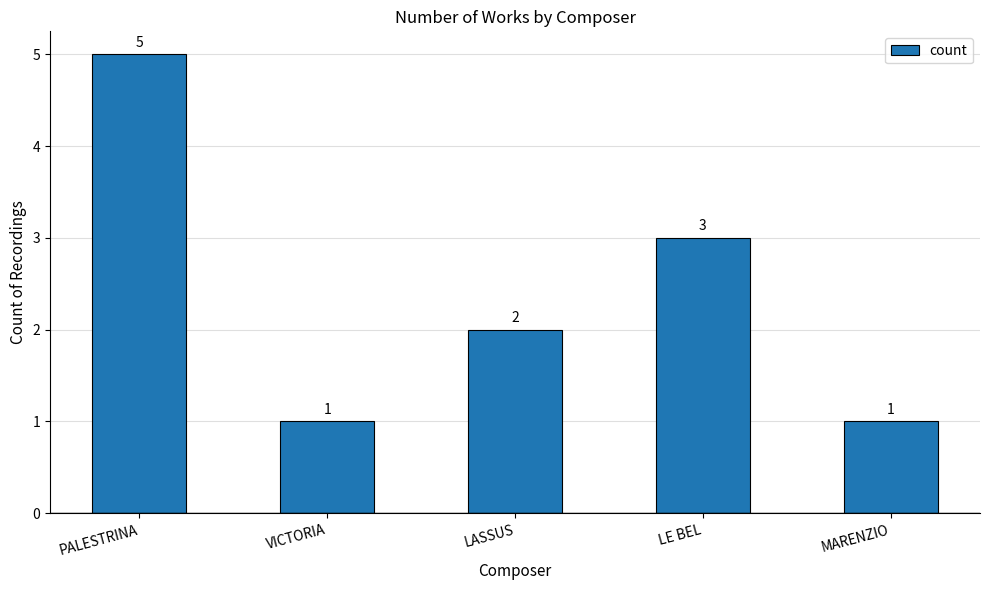

Count the number of data series in this chart.

1